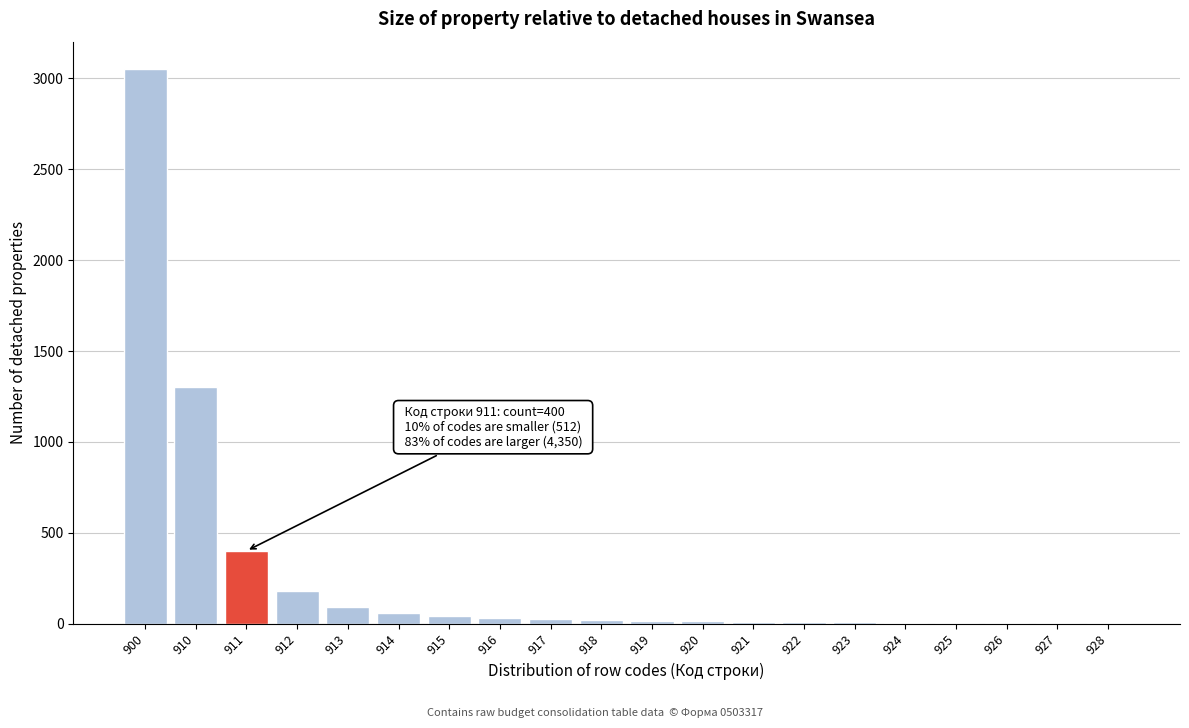

True or false: the data shows 12 at 920.

True